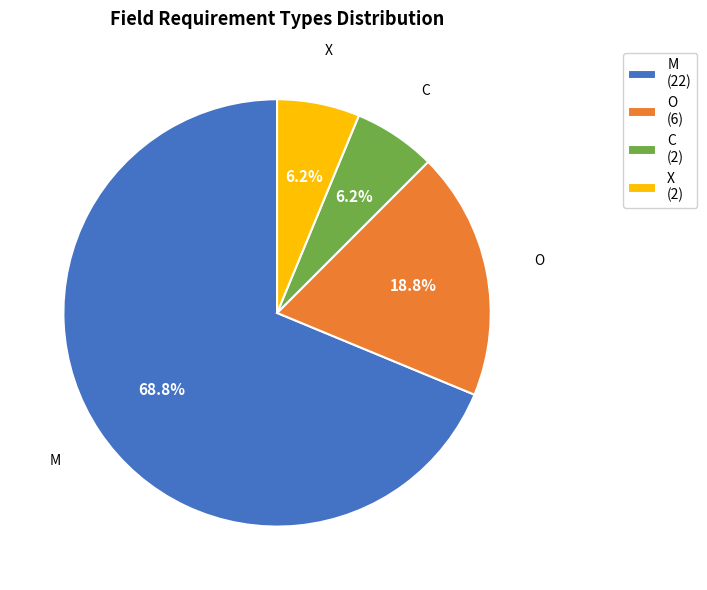

Is M the majority of the pie?

Yes